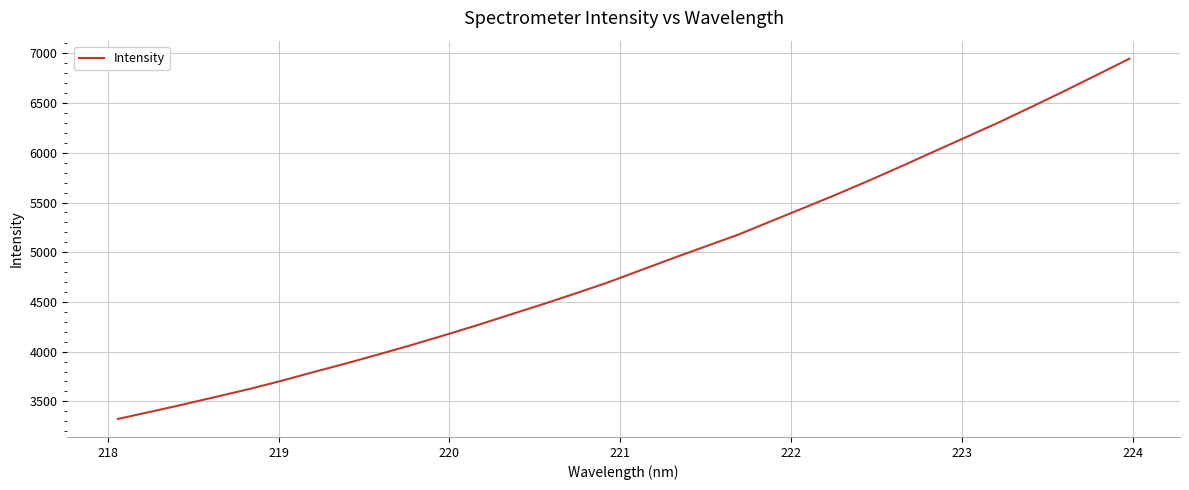

What is the maximum value shown in the chart?

6947.1